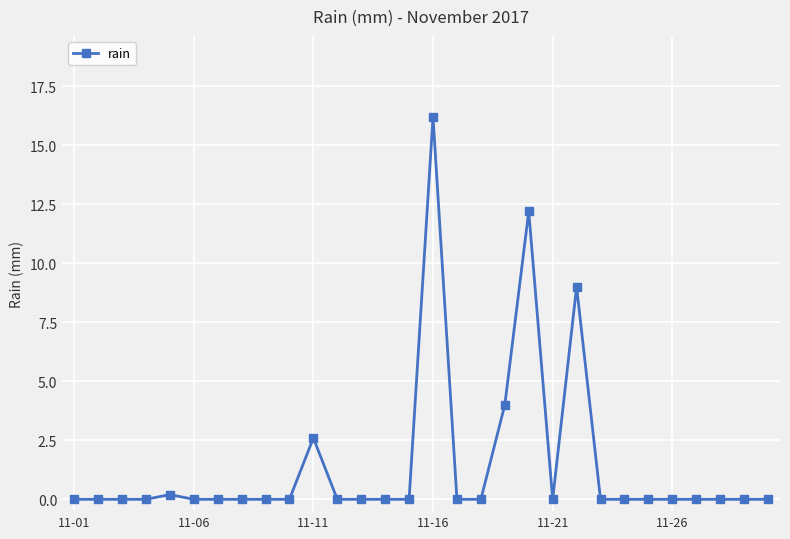

What is the difference between the second highest and minimum values?

12.2